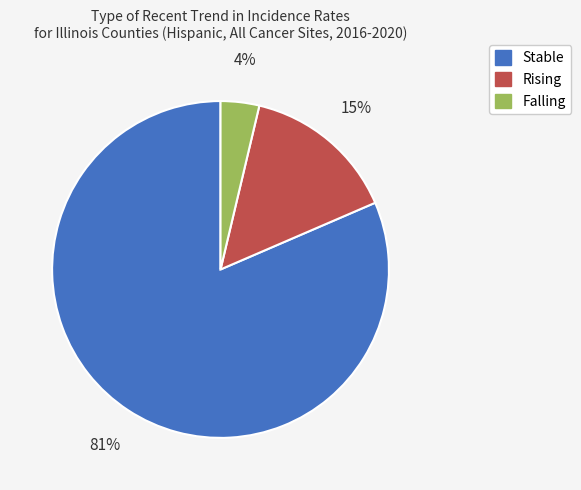

Is there a majority slice in this chart?

Yes